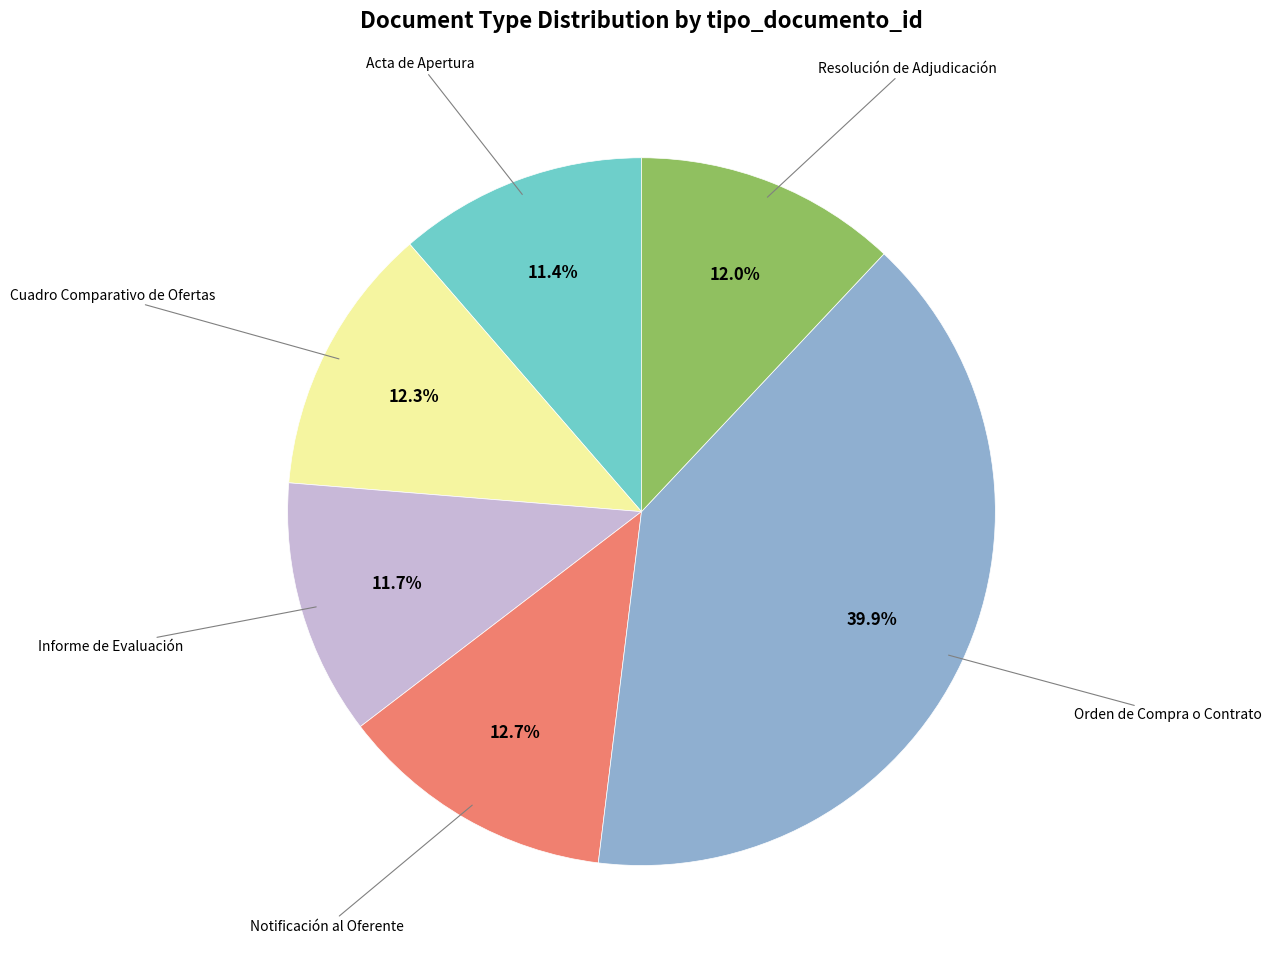

Is there any slice that represents more than half of the pie?

No